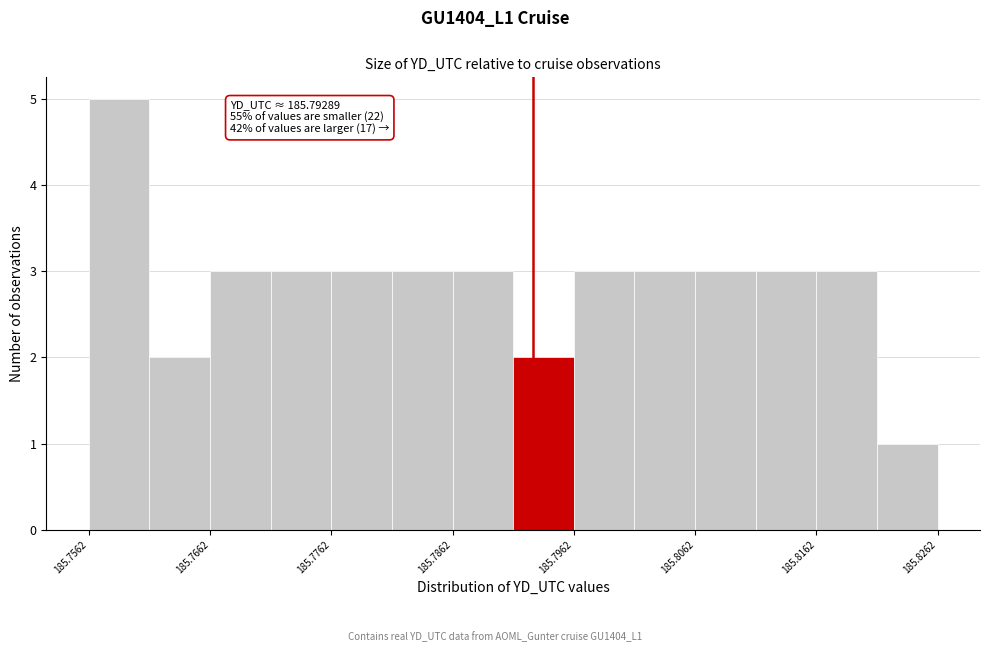

Which range on the x-axis has the tallest bar?

185.756 to 185.761